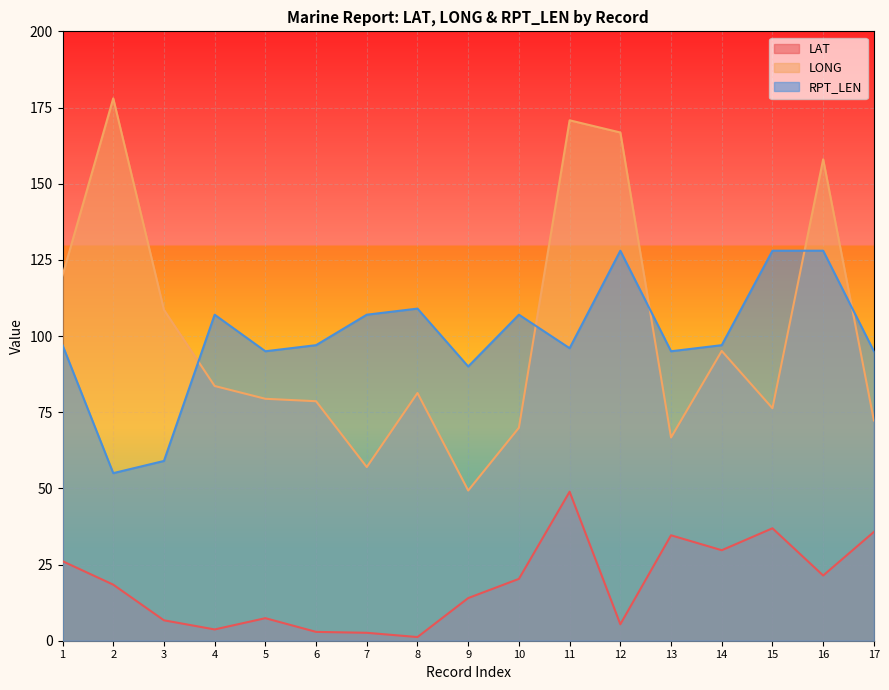

At which category is the sum across all series the highest?

11